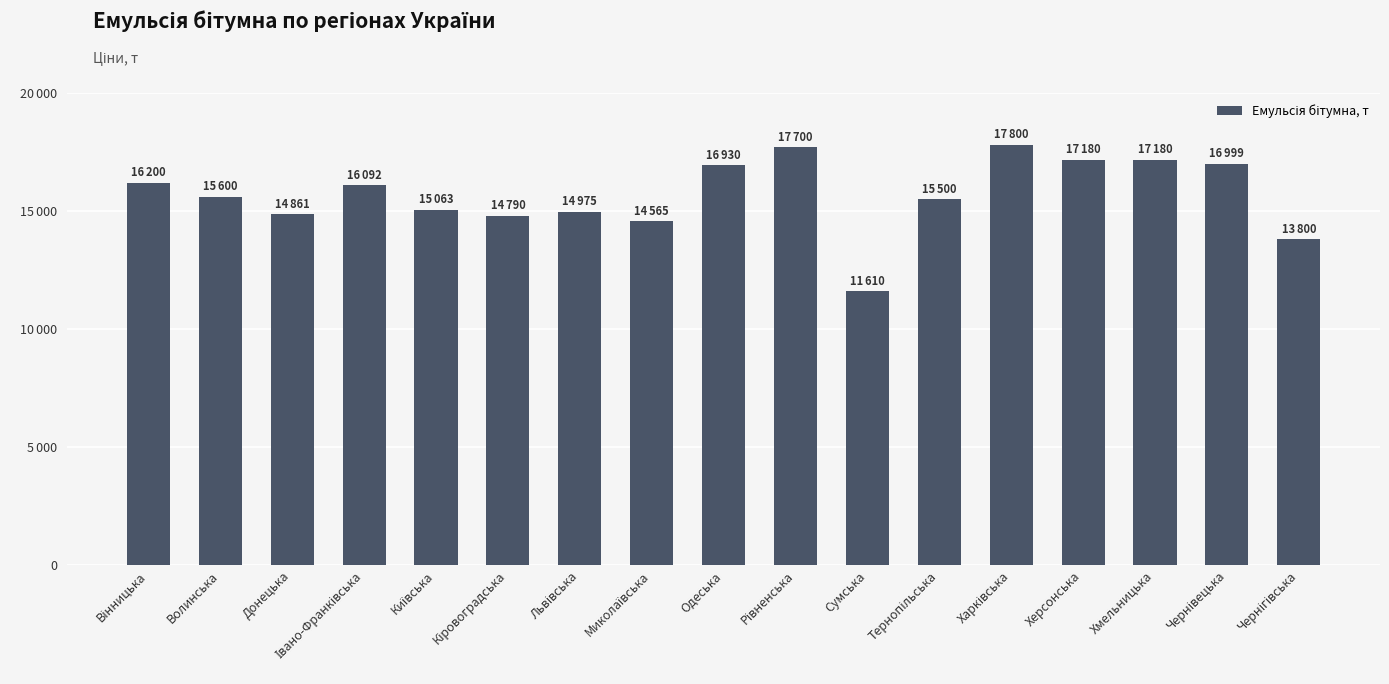

Are the bars horizontal?

No